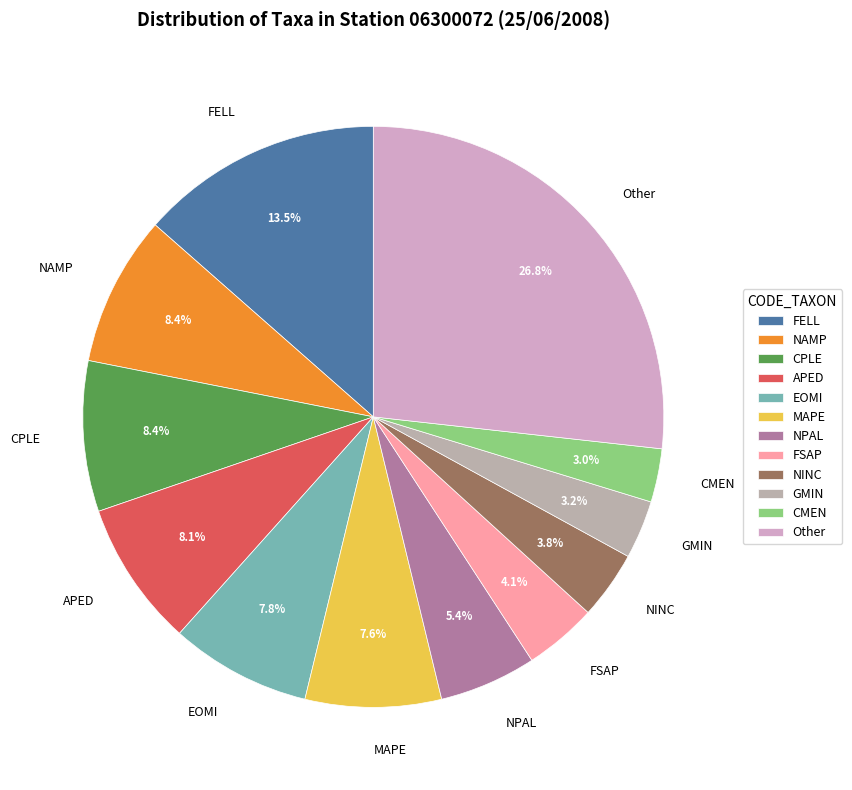

To the nearest percent, what is the difference between the largest and smallest slice percentages?

24%